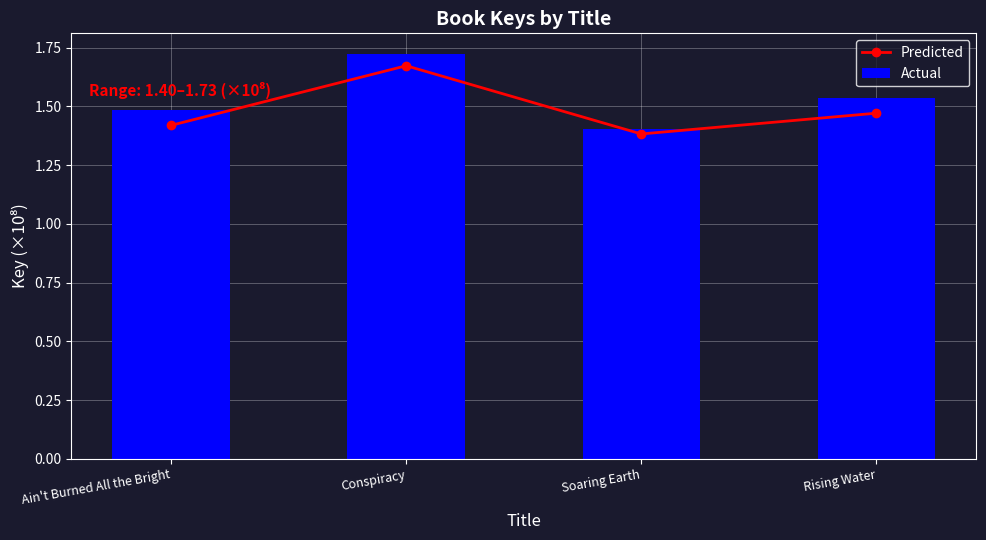

What is the label of the 1st bar from the left?

Ain't Burned All the Bright